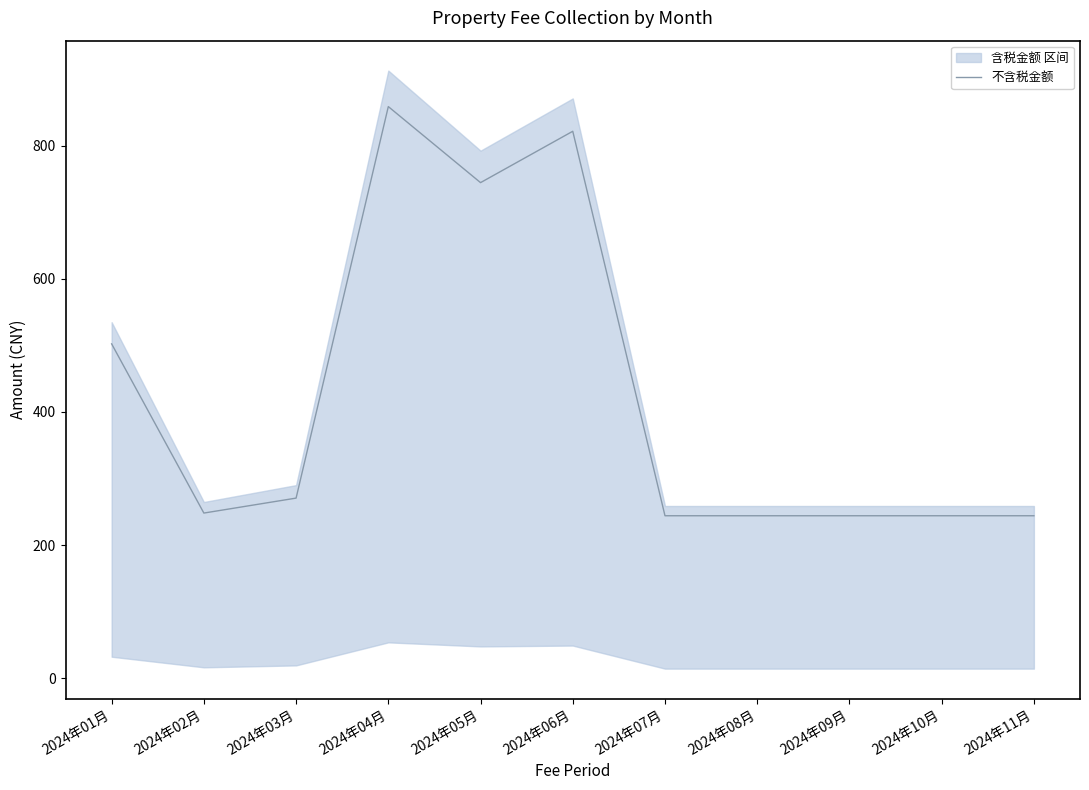

Reading left to right, list all the values displayed in this chart.

2024年01月=502.3	2024年02月=248.2	2024年03月=270.7	2024年04月=858.6	2024年05月=744.4	2024年06月=821.5	2024年07月=244.2	2024年08月=244.2	2024年09月=244.2	2024年10月=244.2	2024年11月=244.2